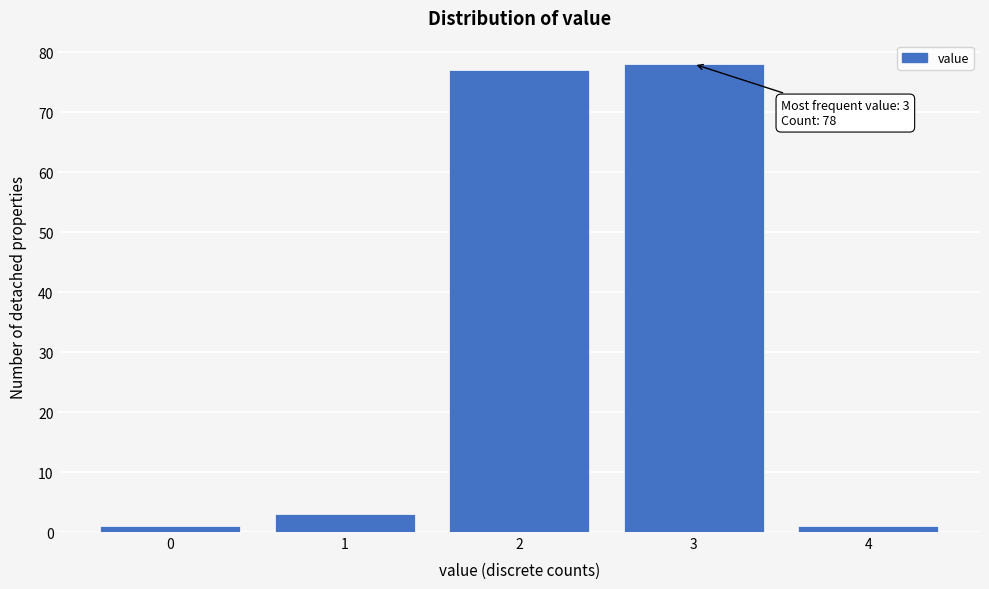

Reading right to left, extract all data points from this chart.

1	78	77	3	1